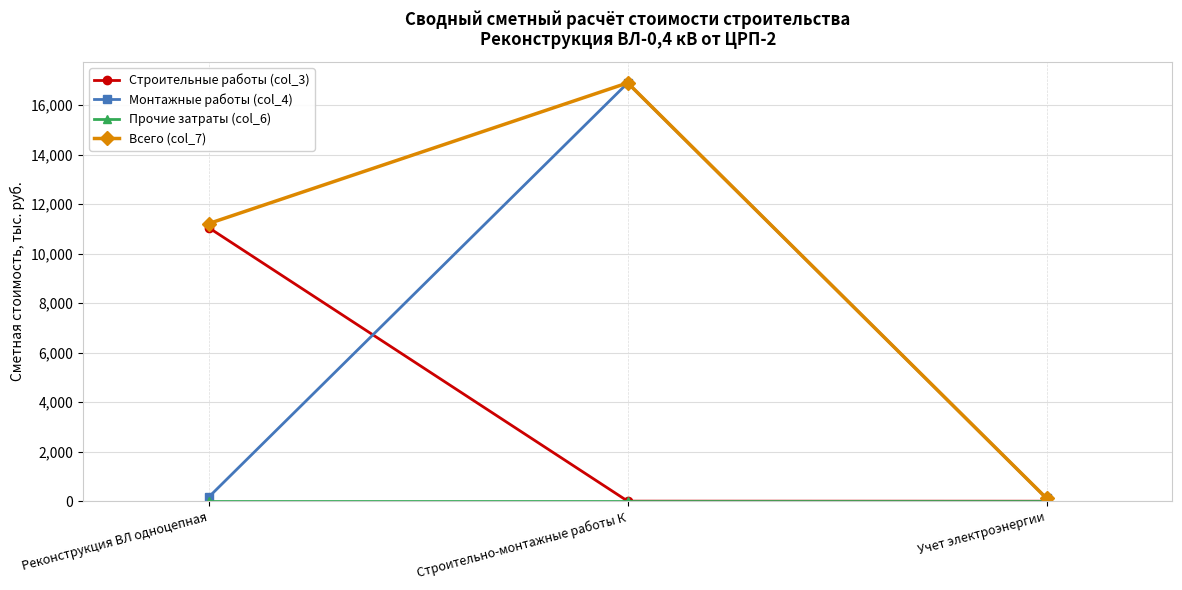

What is the average value of the Всего (col_7) series?

9406.1